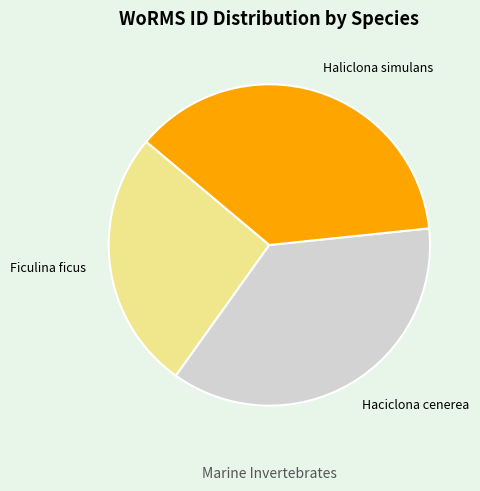

How many slices are in this pie chart?

3